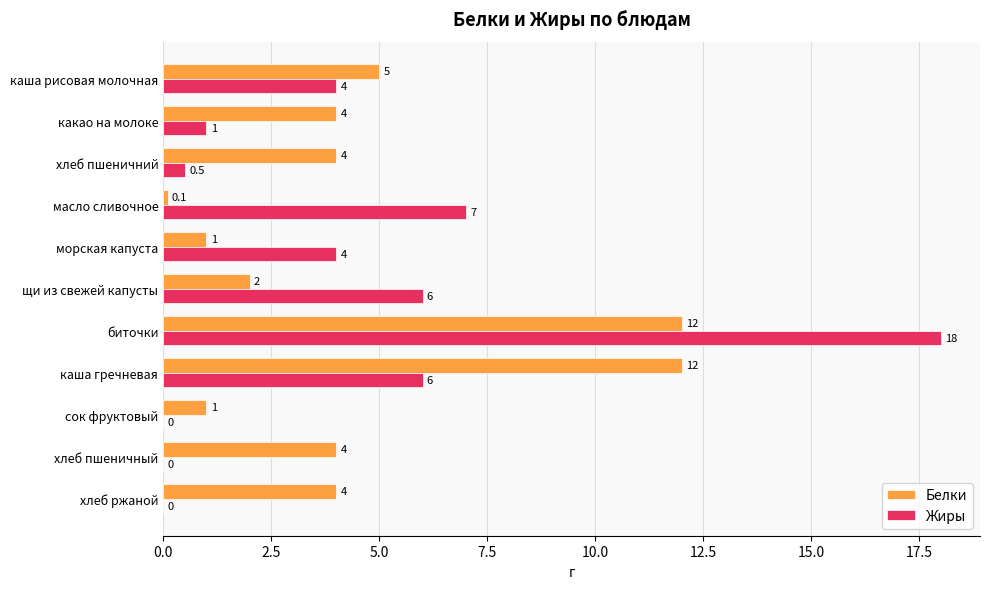

What value does the Белки series have at сок фруктовый?

1.0